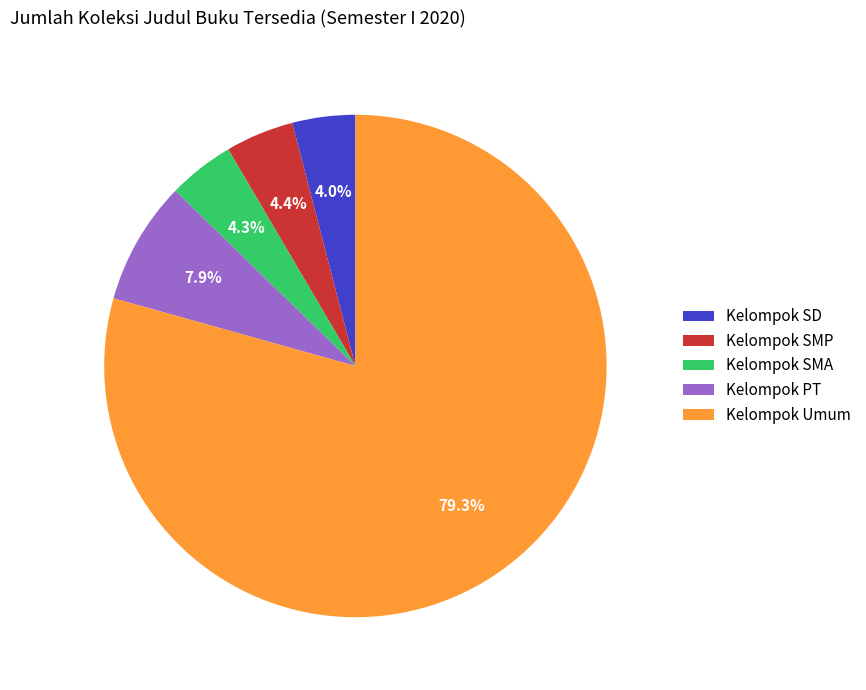

Which slice is the largest?

Kelompok Umum